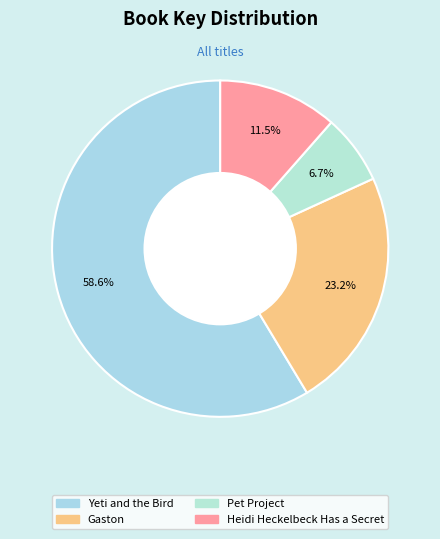

Which category has the smallest portion of the pie?

Pet Project